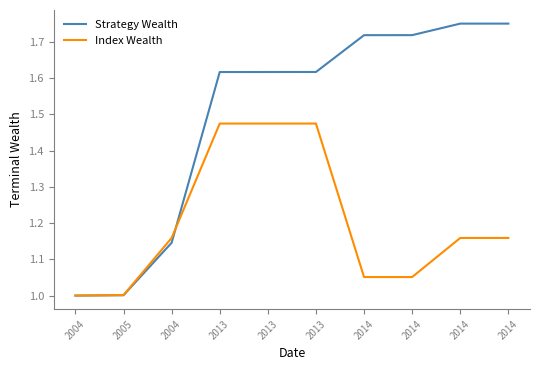

What are all the series names shown in the legend?

Strategy Wealth, Index Wealth